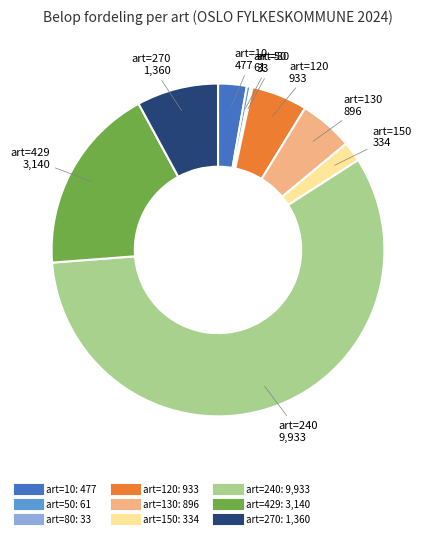

What is the largest slice in the pie chart?

art=240